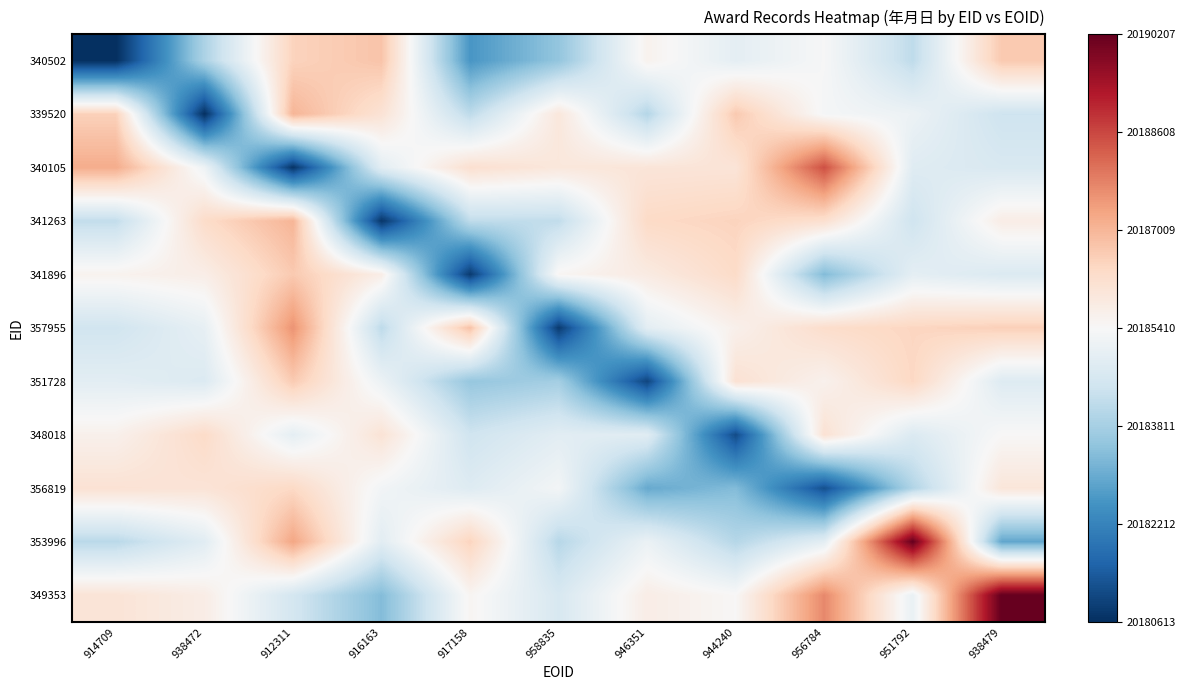

Reading left to right, extract all data points from this chart.

340502: 914709=20180613.0	938472=20183913.4	912311=20186490.0	916163=20186763.6	917158=20182602.3	958835=20183536.0	946351=20185594.0	944240=20184954.9	956784=20185385.8	951792=20184182.4	938479=20186675.5
339520: 914709=20186529.3	938472=20180622.0	912311=20187032.2	916163=20186082.8	917158=20184173.4	958835=20185940.7	946351=20184030.1	944240=20186674.2	956784=20185338.2	951792=20185144.0	938479=20184430.1
340105: 914709=20187169.4	938472=20185187.6	912311=20180701.0	916163=20184903.2	917158=20186176.0	958835=20185935.9	946351=20186004.0	944240=20186030.0	956784=20188492.0	951792=20184825.1	938479=20184672.8
341263: 914709=20184238.9	938472=20186296.5	912311=20187034.7	916163=20180728.0	917158=20184200.9	958835=20184223.5	946351=20186346.3	944240=20186479.6	956784=20186191.7	951792=20184452.3	938479=20185744.1
341896: 914709=20185577.9	938472=20185724.7	912311=20186664.1	916163=20185731.8	917158=20180806.0	958835=20185507.3	946351=20185826.1	944240=20186318.5	956784=20183313.0	951792=20184950.0	938479=20184733.1
357955: 914709=20184490.6	938472=20185014.0	912311=20187561.4	916163=20184164.0	917158=20186803.4	958835=20180823.0	946351=20184928.1	944240=20185644.2	956784=20186253.6	951792=20186433.5	938479=20186551.7
351728: 914709=20184908.1	938472=20184744.6	912311=20186644.7	916163=20185134.7	917158=20183574.2	958835=20183779.1	946351=20181000.0	944240=20186125.5	956784=20185615.0	951792=20186403.7	938479=20184795.1
348018: 914709=20185638.2	938472=20186310.3	912311=20184964.8	916163=20186067.3	917158=20184457.4	958835=20184887.5	946351=20184860.6	944240=20181116.0	956784=20186110.8	951792=20184734.5	938479=20185428.0
356819: 914709=20186101.8	938472=20186052.6	912311=20186367.6	916163=20185268.3	917158=20184800.8	958835=20185295.3	946351=20182981.8	944240=20183327.5	956784=20181200.0	951792=20183974.9	938479=20185985.3
353996: 914709=20184106.9	938472=20184865.8	912311=20187279.7	916163=20184897.3	917158=20186471.4	958835=20184066.4	946351=20185114.4	944240=20184042.8	956784=20184922.1	951792=20190205.0	938479=20182924.2
349353: 914709=20186035.2	938472=20185752.1	912311=20184555.0	916163=20183329.0	917158=20185513.8	958835=20184648.0	946351=20185744.8	944240=20185441.4	956784=20187715.1	951792=20185065.5	938479=20190207.0